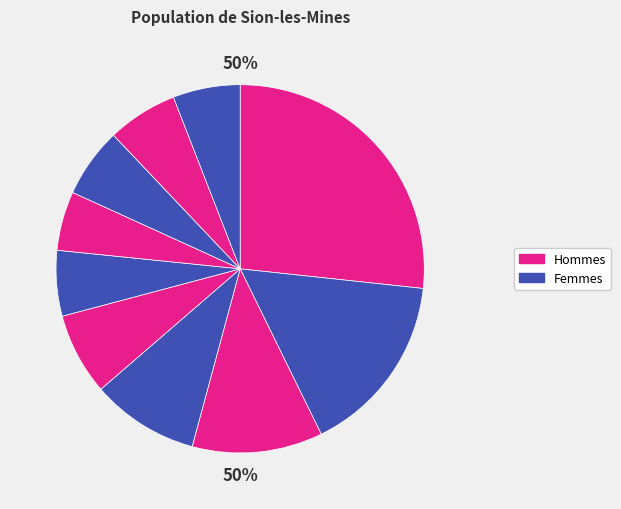

Is there a majority slice in this chart?

No